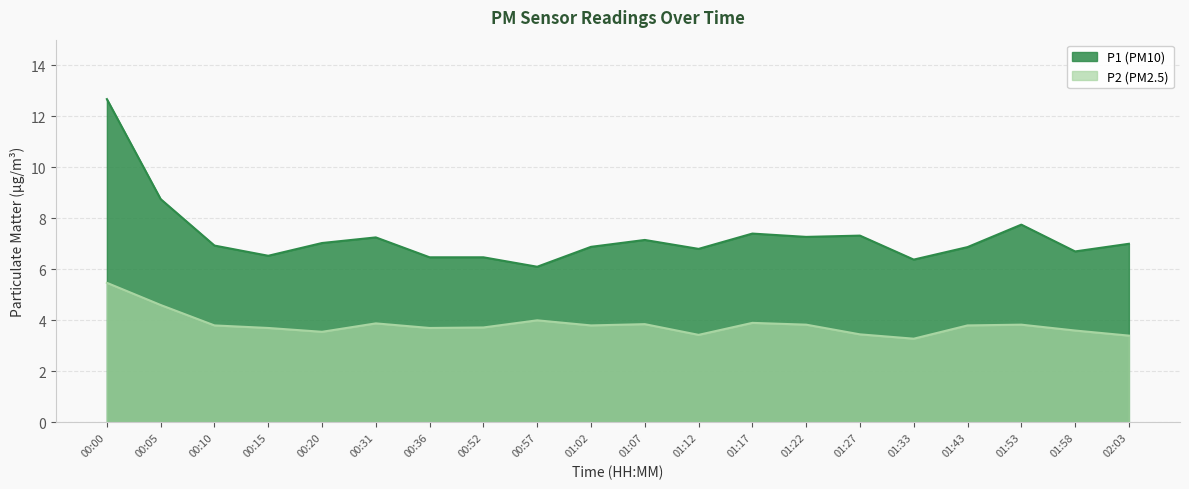

What position from the right is 01:33?

5